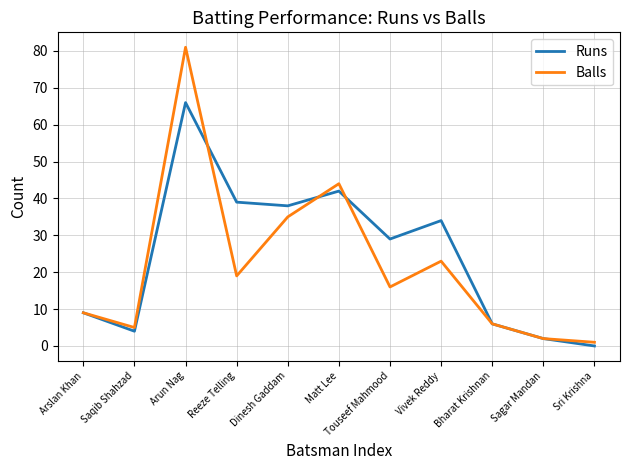

Which series has the largest total across all categories?

Runs